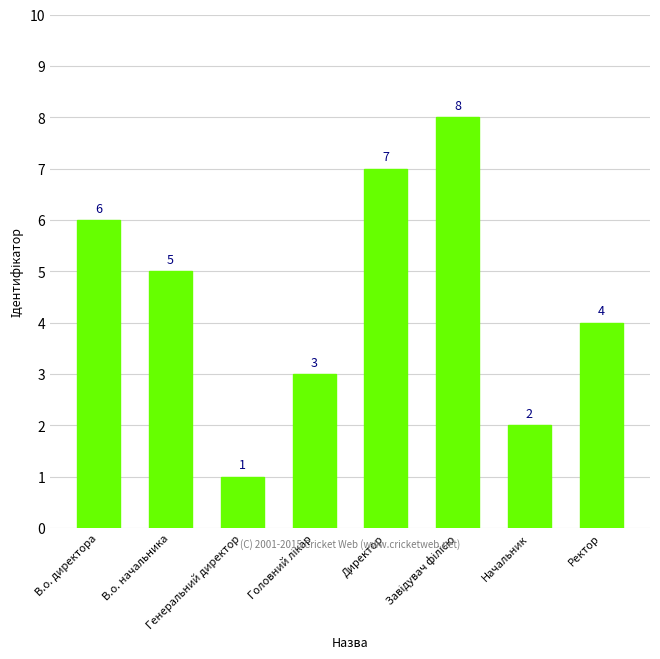

What is the value of the 5th bar from the left?

7